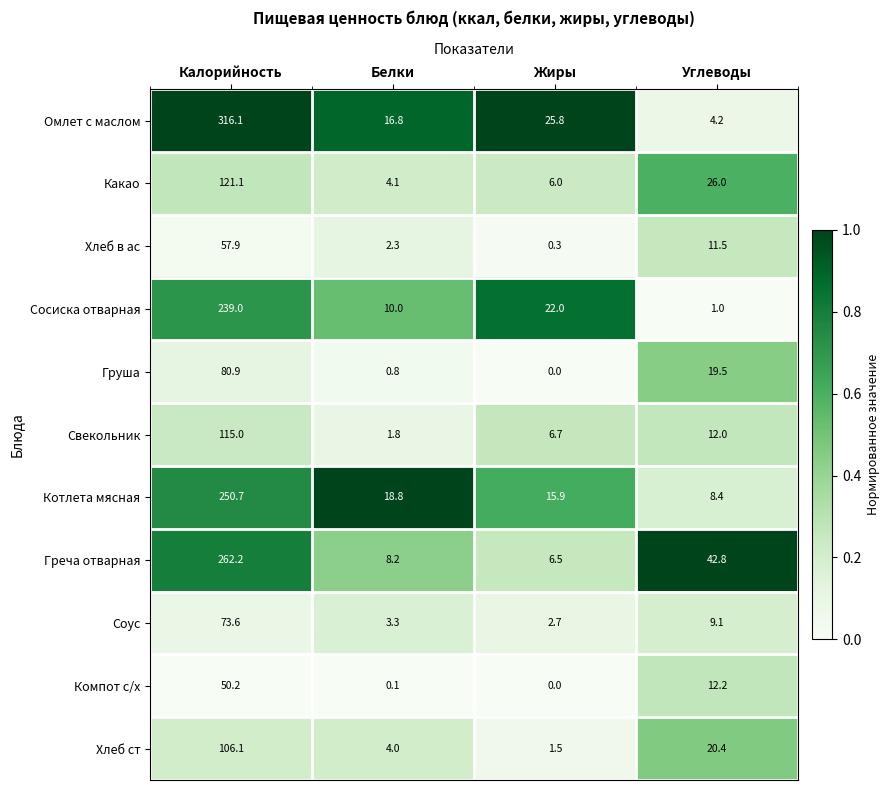

How many categories are shown in the chart?

4